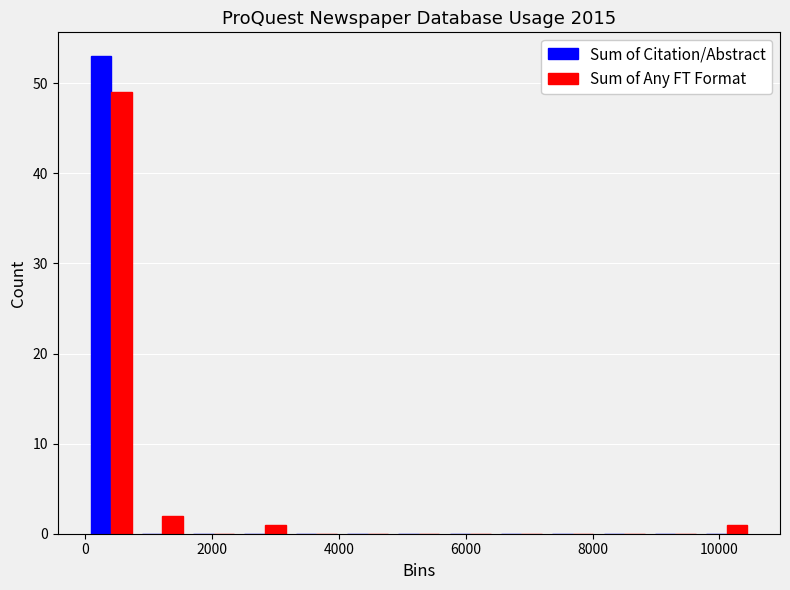

What is the height of the Sum of Citation/Abstract bar covering 0 to 800 on the x-axis? Neither the bar edges nor the heights are printed on the chart, so give them approximately, as read against the axes.

53